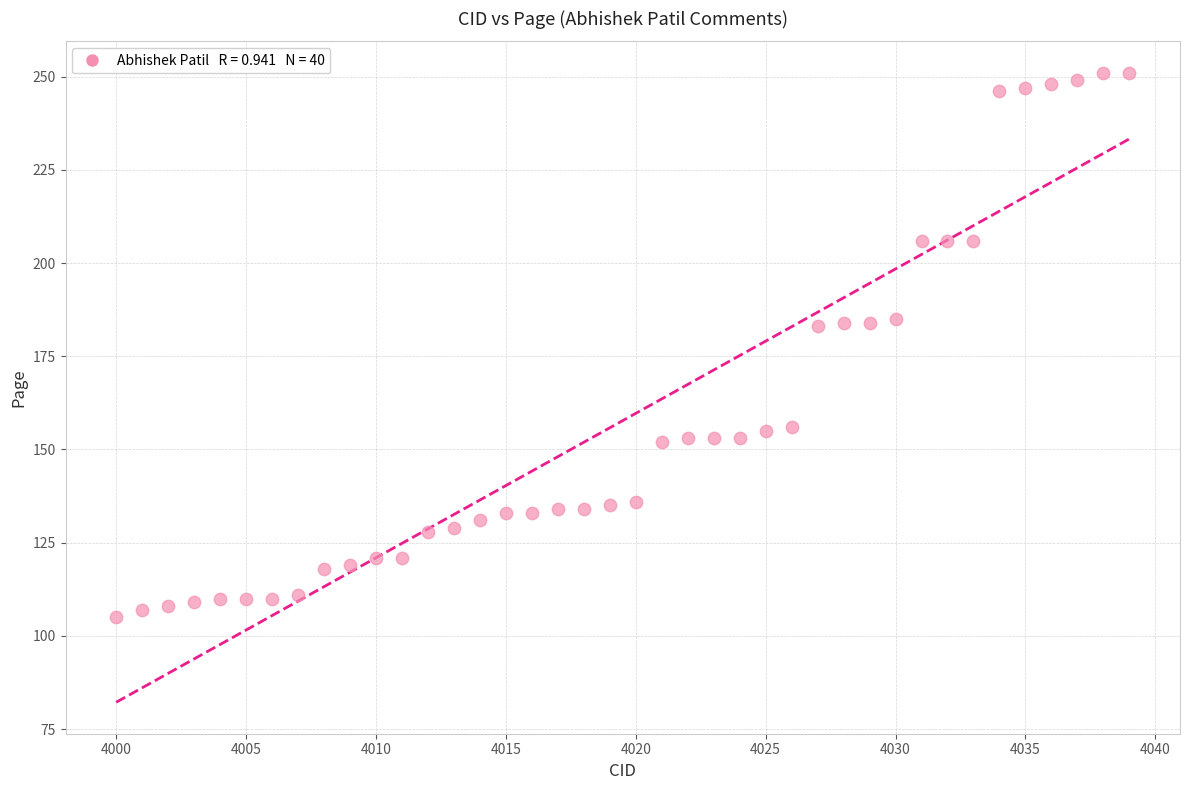

What is the range of X values (max minus min)?

39